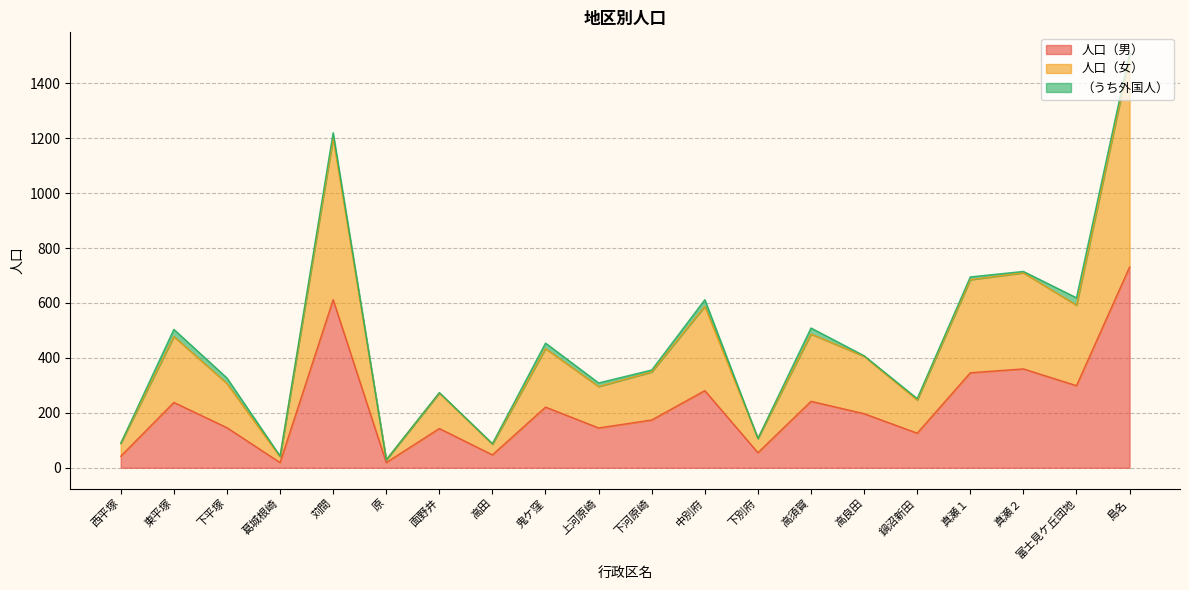

What is the total value across all series at 下別府?

107